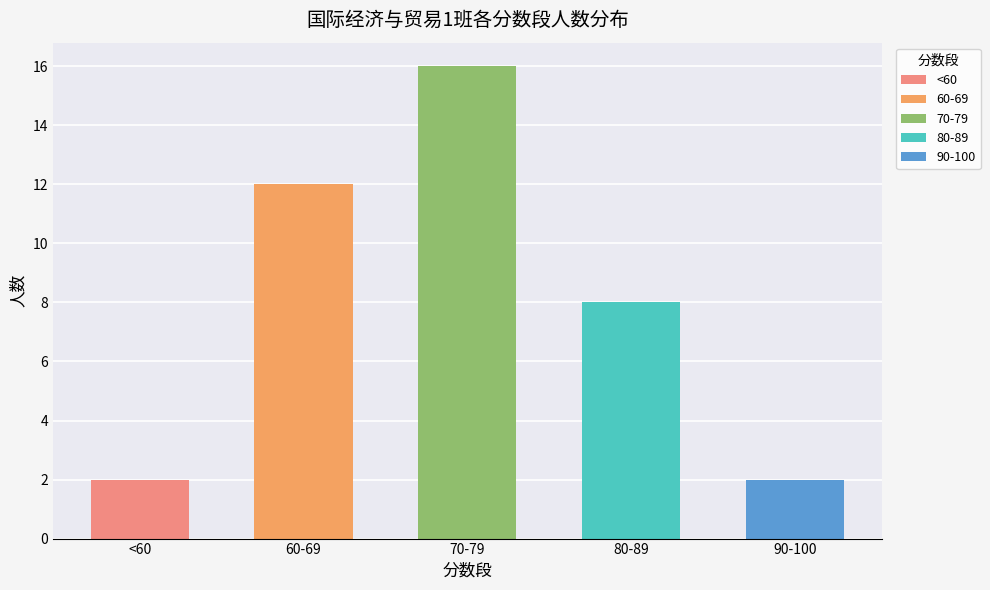

Reading left to right, transcribe all the data shown in this chart.

2	12	16	8	2